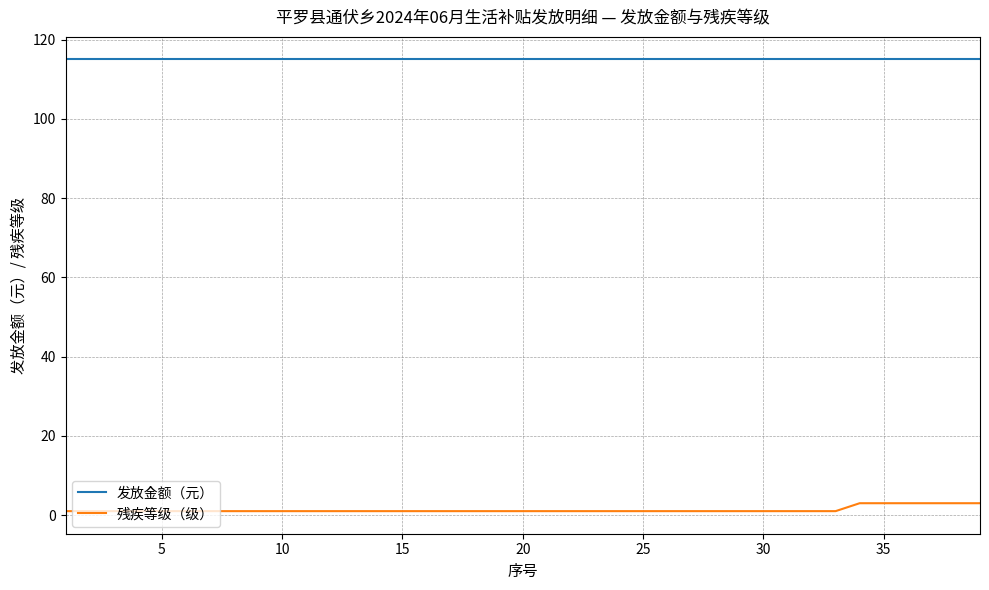

True or false: 发放金额（元） and 残疾等级（级） cross at least once.

False